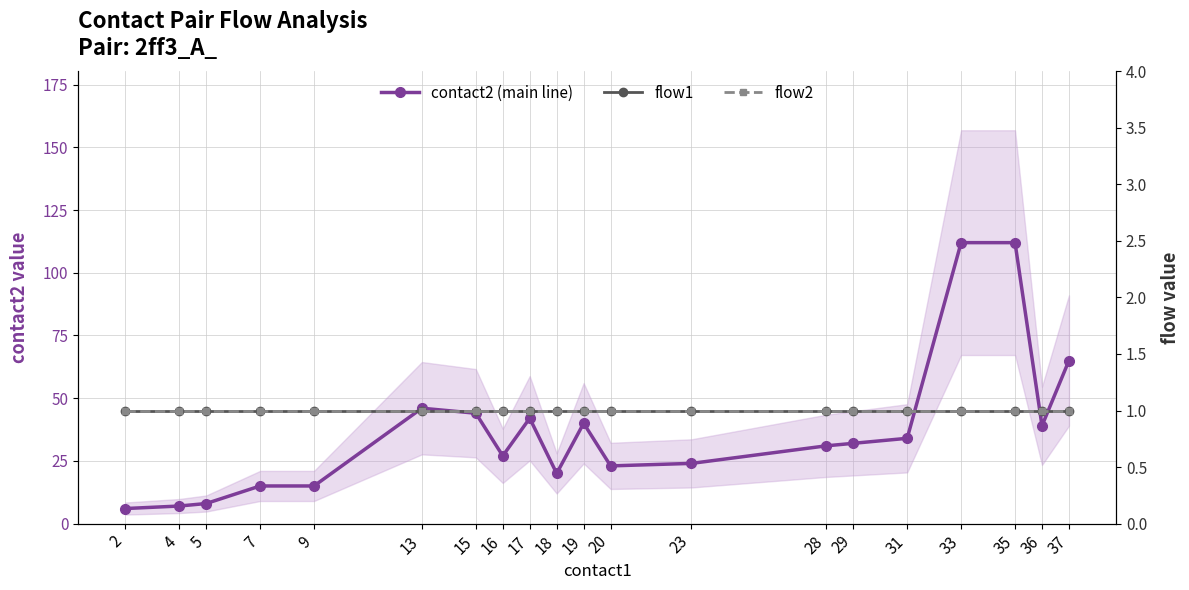

What is the total value across all series at 15?

46